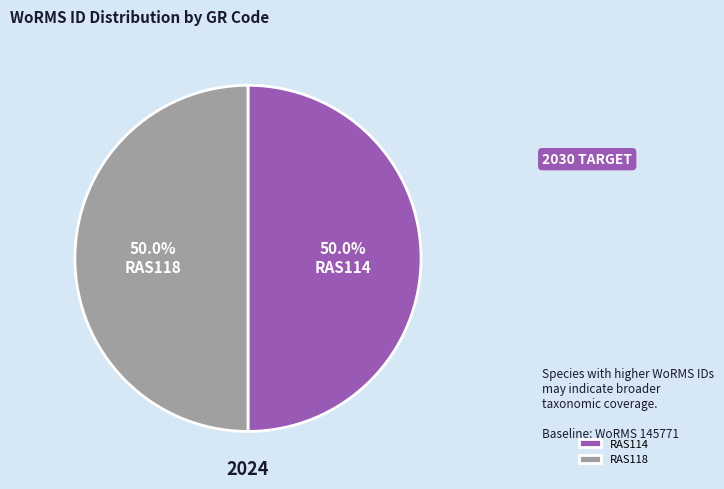

The RAS118 slice represents 59% of the pie. True or false?

False